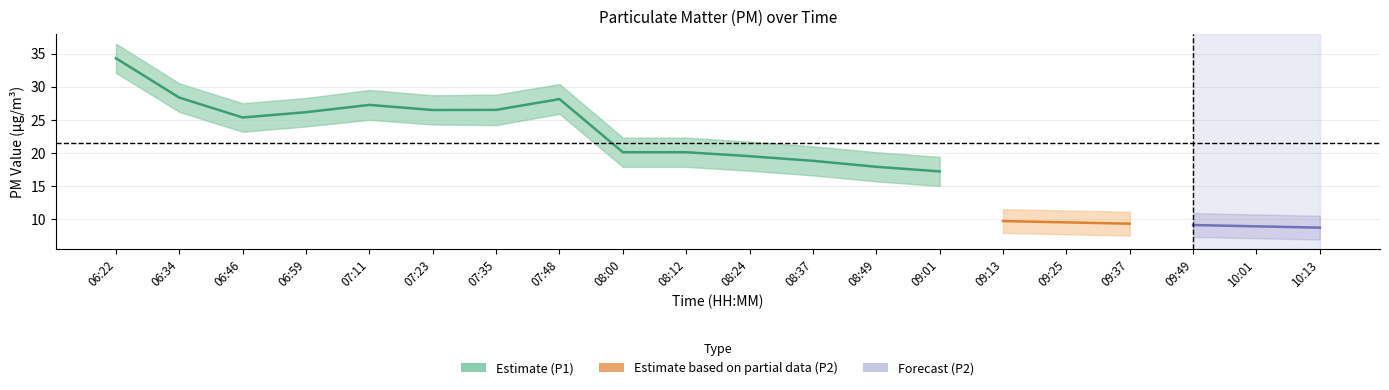

True or false: P2_upper and P1_upper intersect in this chart.

False